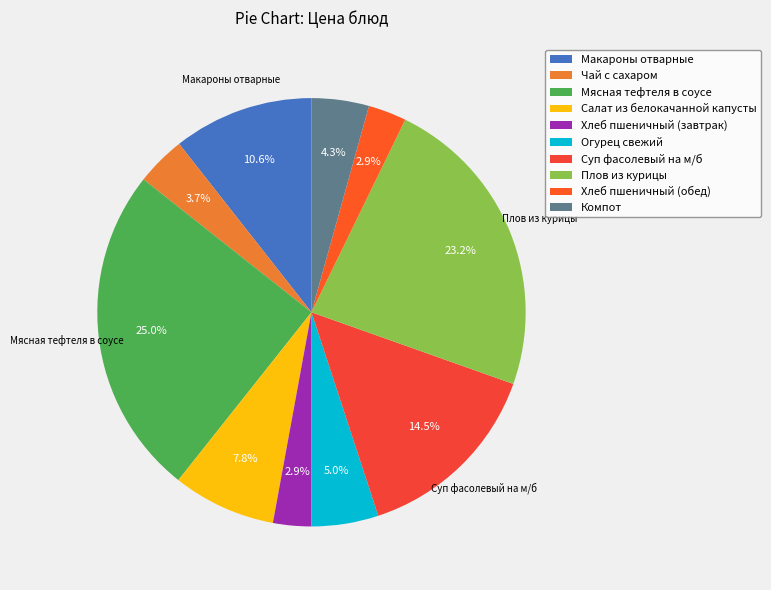

Rank the categories by value from highest to lowest.

Мясная тефтеля в соусе, Плов из курицы, Суп фасолевый на м/б, Макароны отварные, Салат из белокачанной капусты, Огурец свежий, Компот, Чай с сахаром, Хлеб пшеничный (завтрак), Хлеб пшеничный (обед)